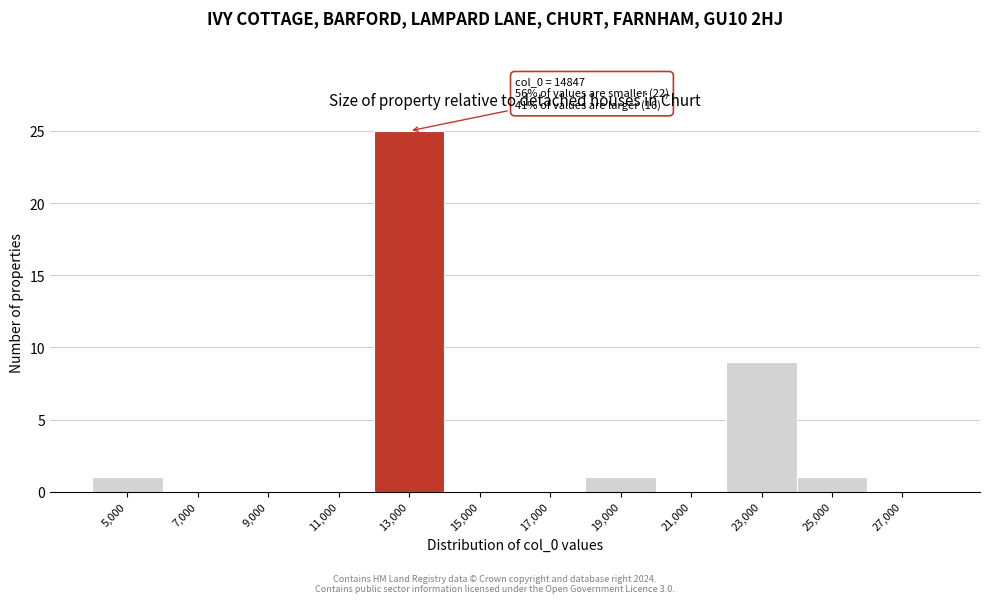

Reading left to right, transcribe all the data shown in this chart.

5,000=1	7,000=0	9,000=0	11,000=0	13,000=25	15,000=0	17,000=0	19,000=1	21,000=0	23,000=9	25,000=1	27,000=0